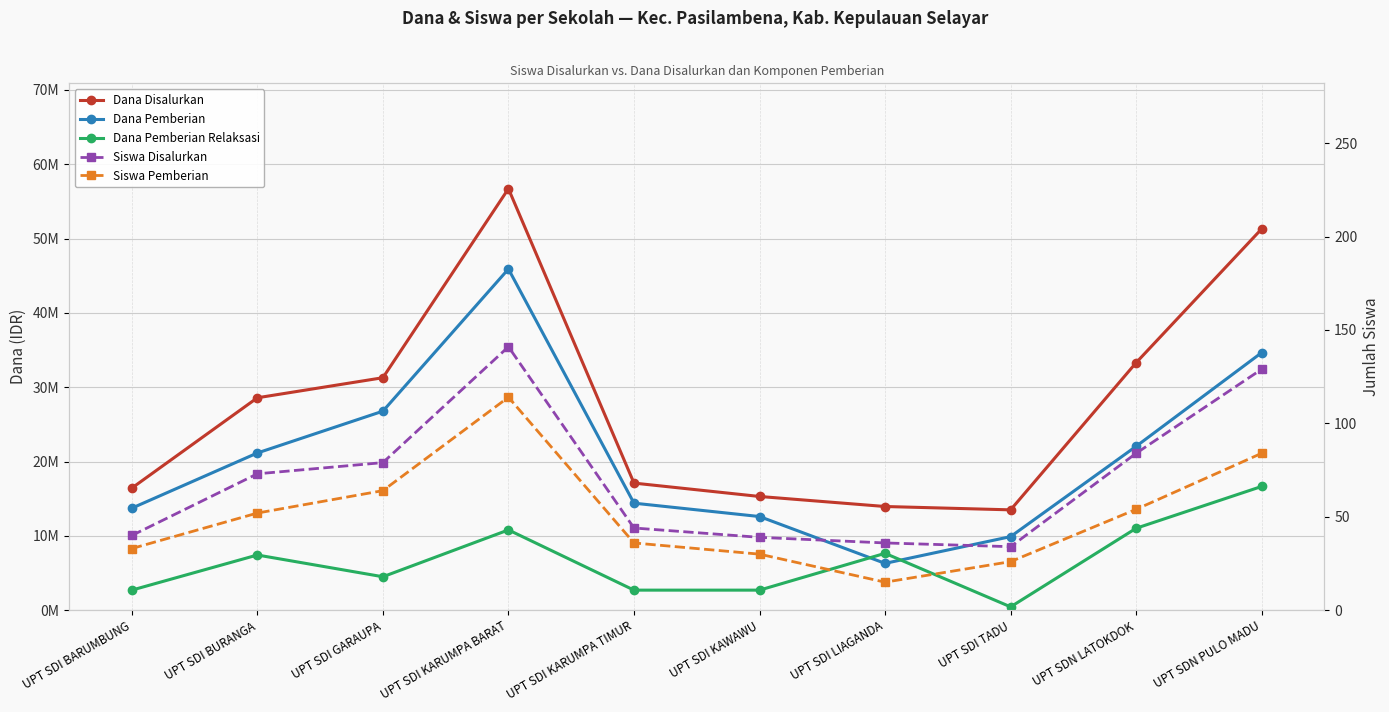

Reading right to left, list all the values displayed in this chart.

Dana Disalurkan: UPT SDN PULO MADU=51300000	UPT SDN LATOKDOK=33300000	UPT SDI TADU=13500000	UPT SDI LIAGANDA=13950000	UPT SDI KAWAWU=15300000	UPT SDI KARUMPA TIMUR=17100000	UPT SDI KARUMPA BARAT=56700000	UPT SDI GARAUPA=31275000	UPT SDI BURANGA=28575000	UPT SDI BARUMBUNG=16425000
Dana Pemberian: UPT SDN PULO MADU=34650000	UPT SDN LATOKDOK=22050000	UPT SDI TADU=9900000	UPT SDI LIAGANDA=6300000	UPT SDI KAWAWU=12600000	UPT SDI KARUMPA TIMUR=14400000	UPT SDI KARUMPA BARAT=45900000	UPT SDI GARAUPA=26775000	UPT SDI BURANGA=21150000	UPT SDI BARUMBUNG=13725000
Dana Pemberian Relaksasi: UPT SDN PULO MADU=16650000	UPT SDN LATOKDOK=11025000	UPT SDI TADU=450000	UPT SDI LIAGANDA=7650000	UPT SDI KAWAWU=2700000	UPT SDI KARUMPA TIMUR=2700000	UPT SDI KARUMPA BARAT=10800000	UPT SDI GARAUPA=4500000	UPT SDI BURANGA=7425000	UPT SDI BARUMBUNG=2700000
Siswa Disalurkan: UPT SDN PULO MADU=129	UPT SDN LATOKDOK=84	UPT SDI TADU=34	UPT SDI LIAGANDA=36	UPT SDI KAWAWU=39	UPT SDI KARUMPA TIMUR=44	UPT SDI KARUMPA BARAT=141	UPT SDI GARAUPA=79	UPT SDI BURANGA=73	UPT SDI BARUMBUNG=40
Siswa Pemberian: UPT SDN PULO MADU=84	UPT SDN LATOKDOK=54	UPT SDI TADU=26	UPT SDI LIAGANDA=15	UPT SDI KAWAWU=30	UPT SDI KARUMPA TIMUR=36	UPT SDI KARUMPA BARAT=114	UPT SDI GARAUPA=64	UPT SDI BURANGA=52	UPT SDI BARUMBUNG=33